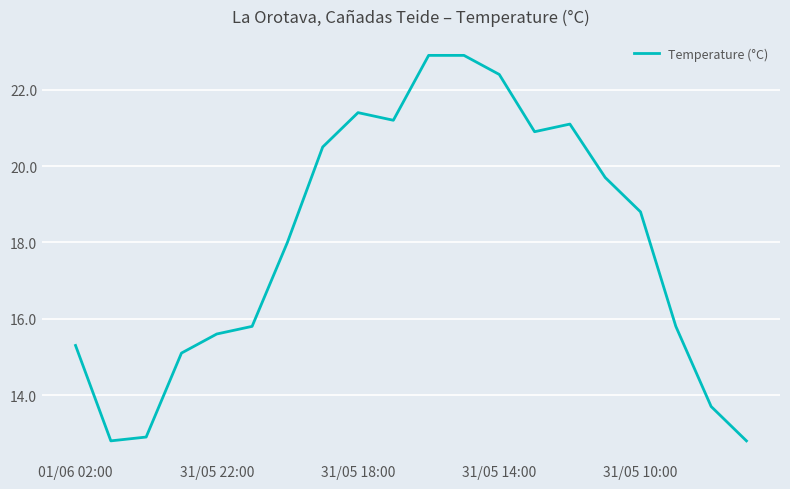

What is the maximum value shown in the chart?

22.9